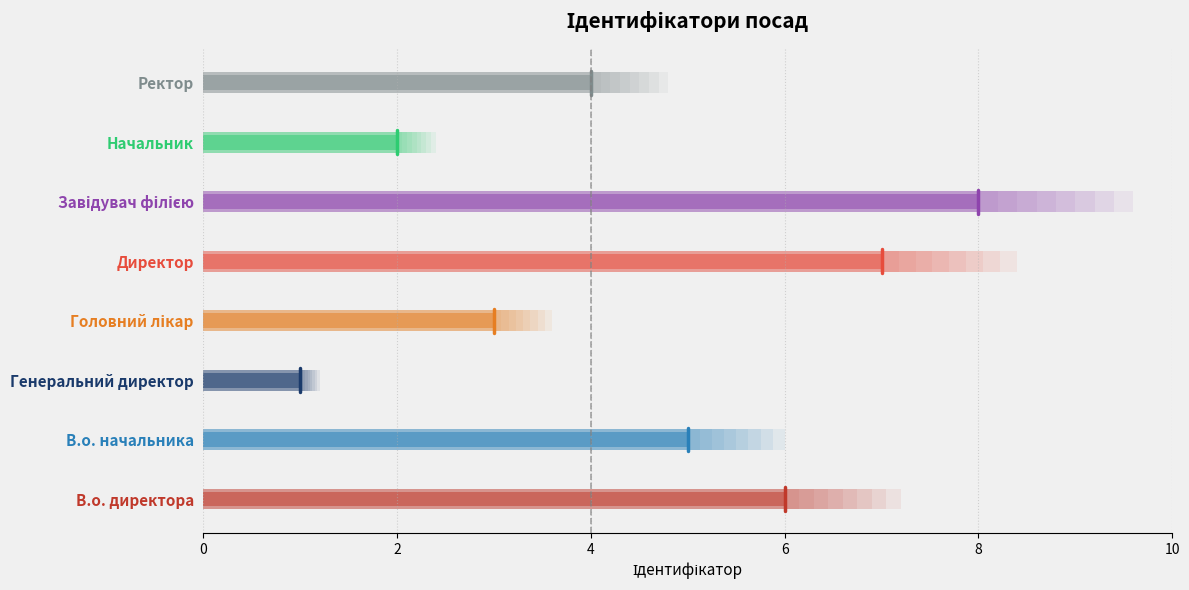

Is it true that the value at Начальник is 2?

True